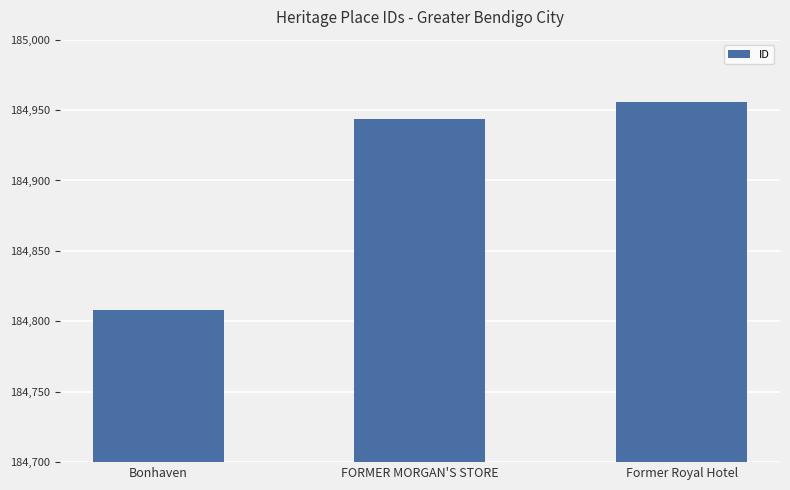

Which has a higher value, Former Royal Hotel or FORMER MORGAN'S STORE?

Former Royal Hotel